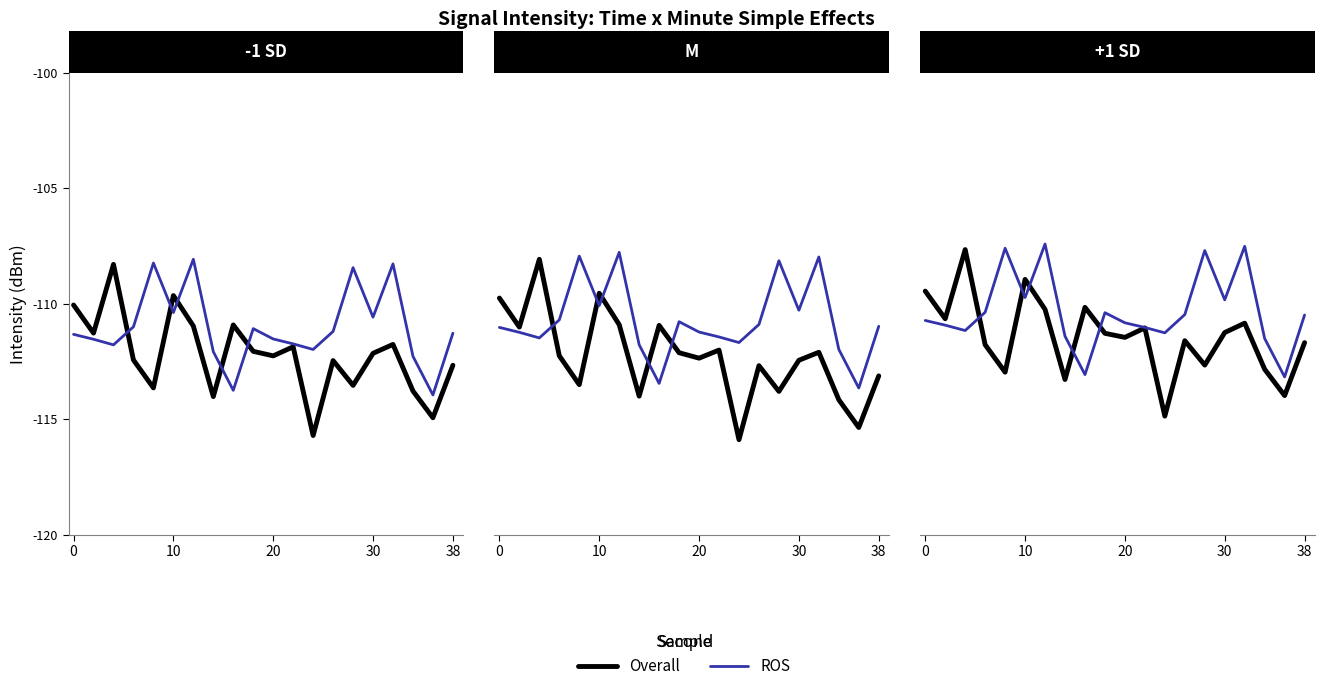

What is the sum of all Overall values?

-2228.7